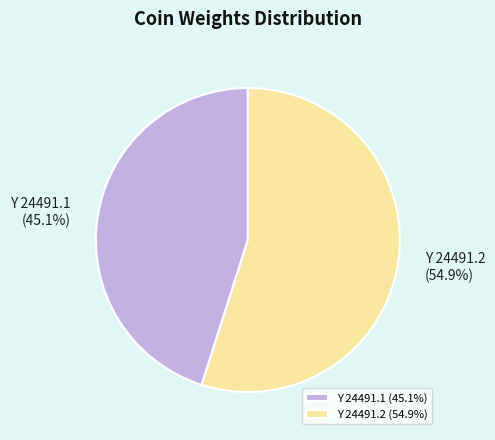

What is the ratio of the value at Y 24491.1 to the value at Y 24491.2?

0.8